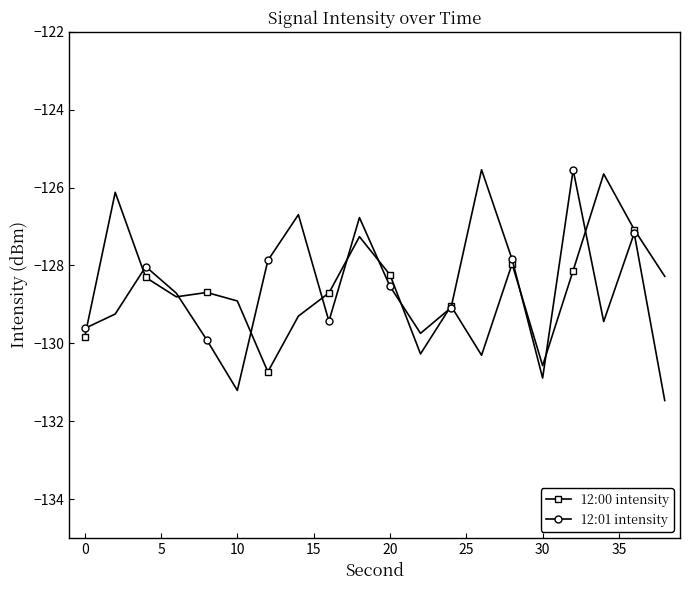

How many series are shown in this chart?

2